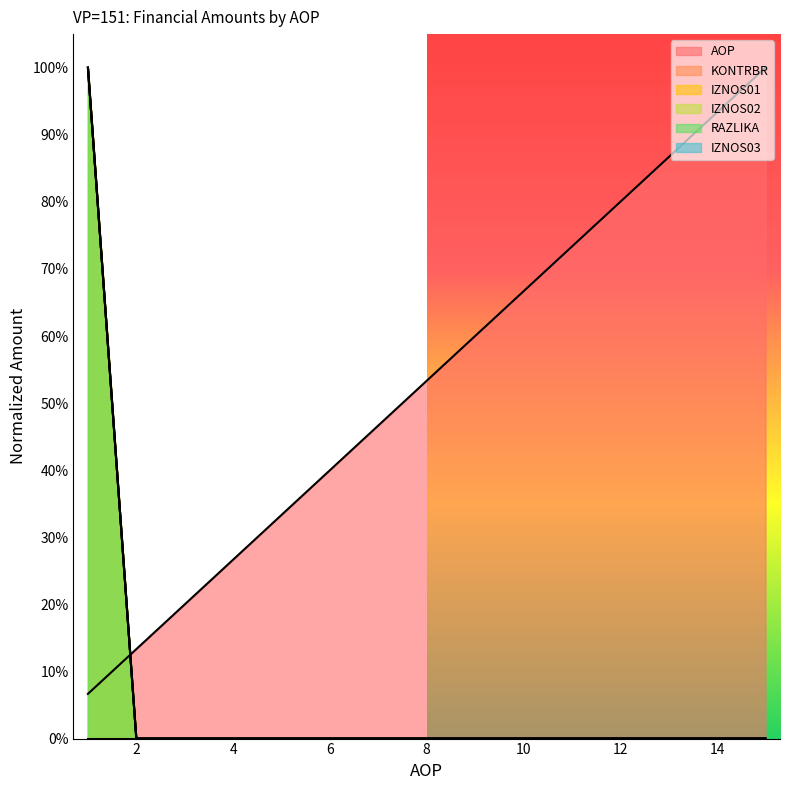

Does the chart have visible grid lines?

No